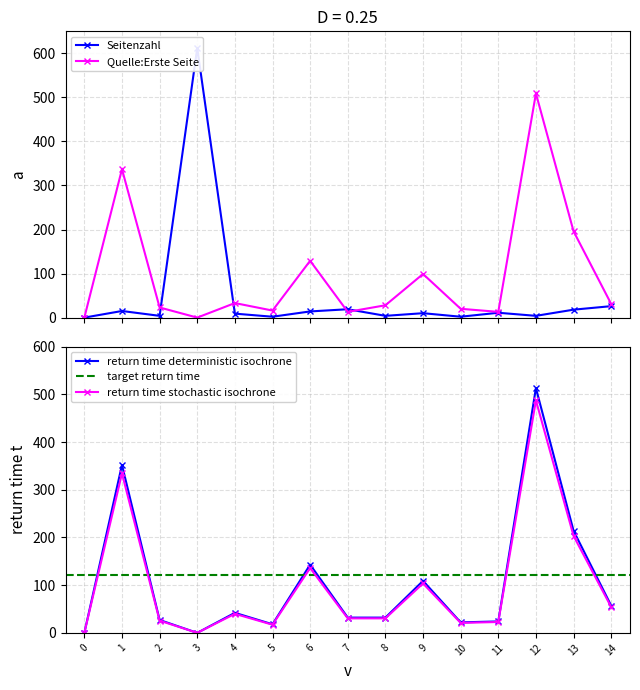

True or false: Quelle:Erste Seite has more than 1 interior local peaks.

True